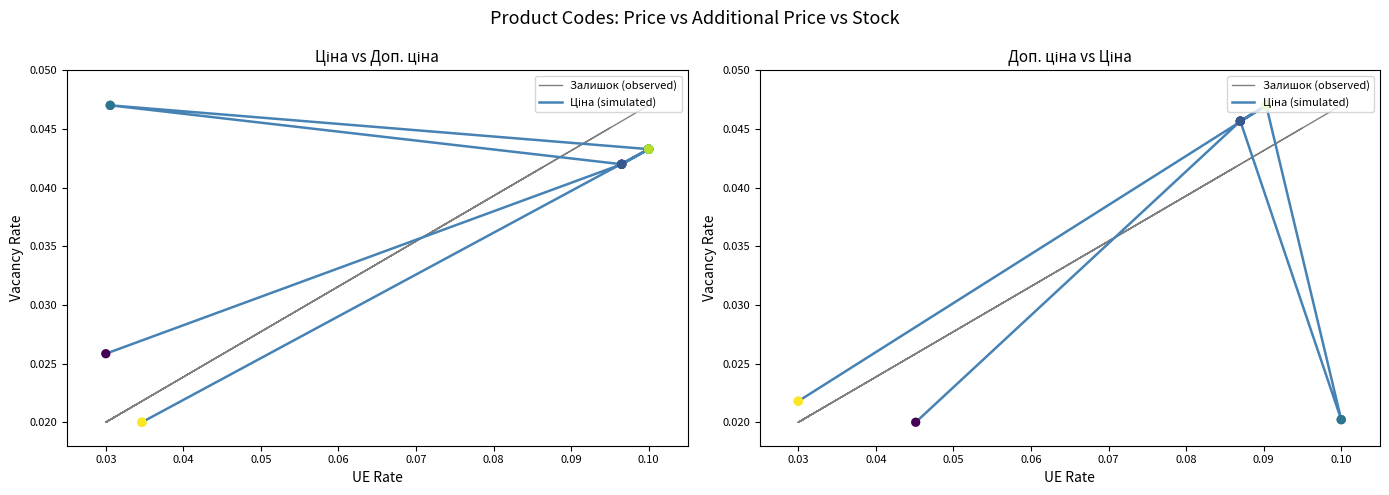

What are all the series names shown in the legend?

Залишок (observed), Ціна (simulated)